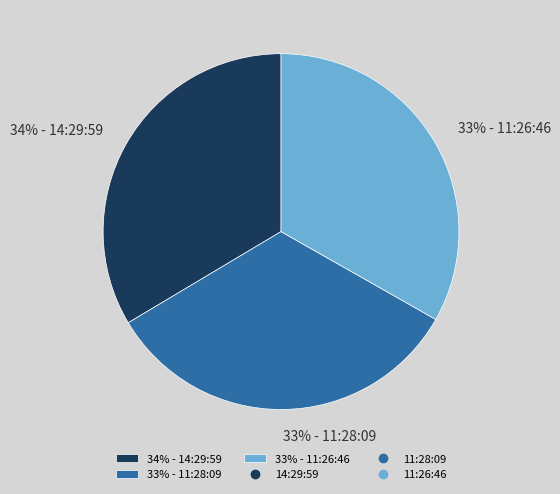

True or false: 33% - 11:26:46 accounts for 42% of the total.

False